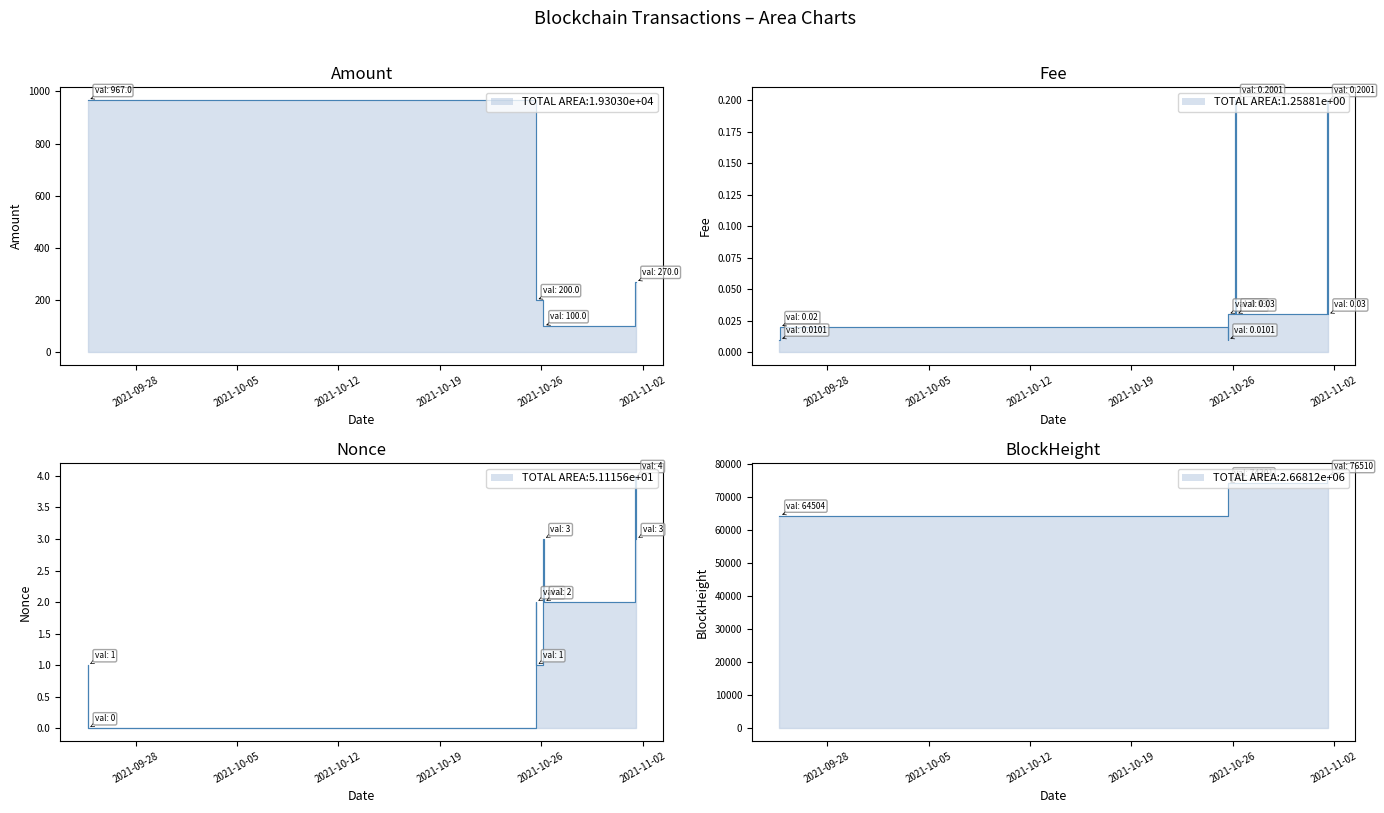

True or false: BlockHeight has more than 1 points higher than both neighbors.

False